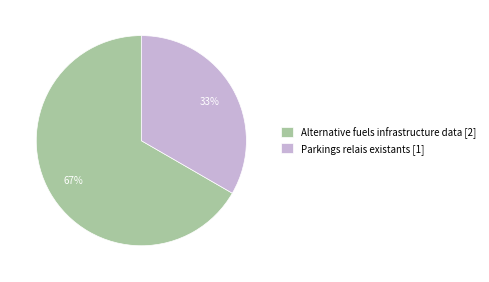

Between Parkings relais existants and Alternative fuels infrastructure data, which is larger?

Alternative fuels infrastructure data